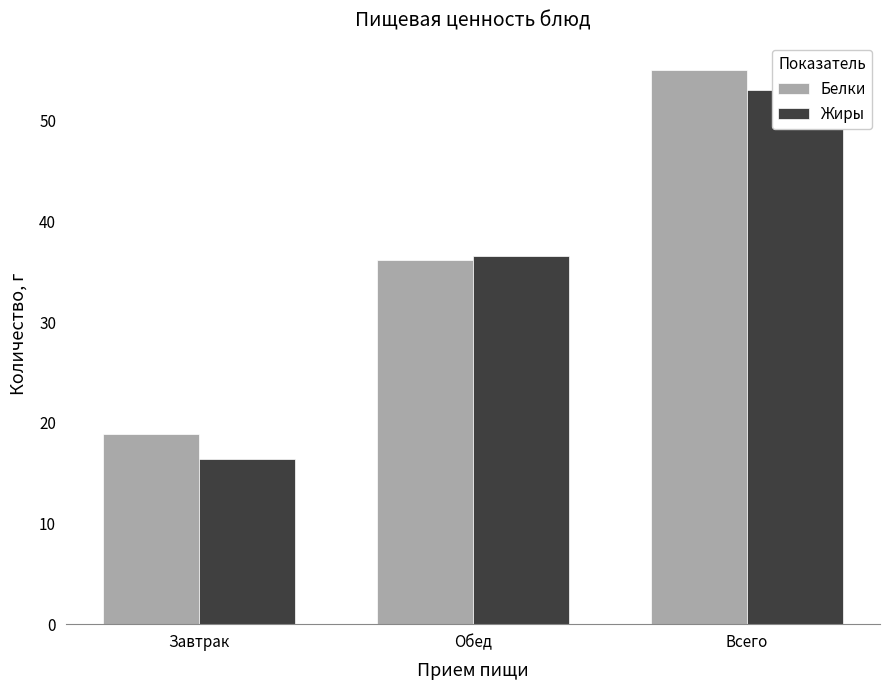

What is the lowest value of the Жиры series?

16.4